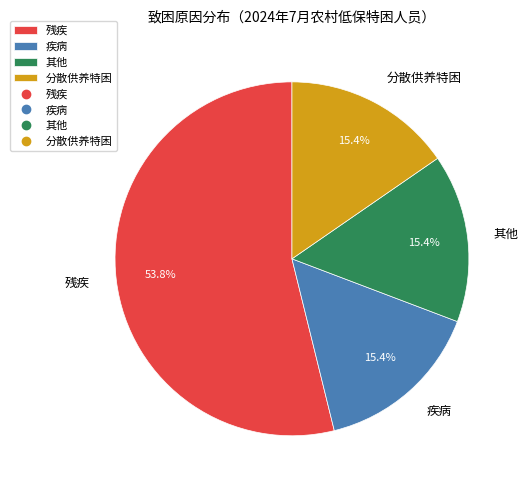

Approximately how many times larger is the value at 疾病 compared to 分散供养特困?

1.0